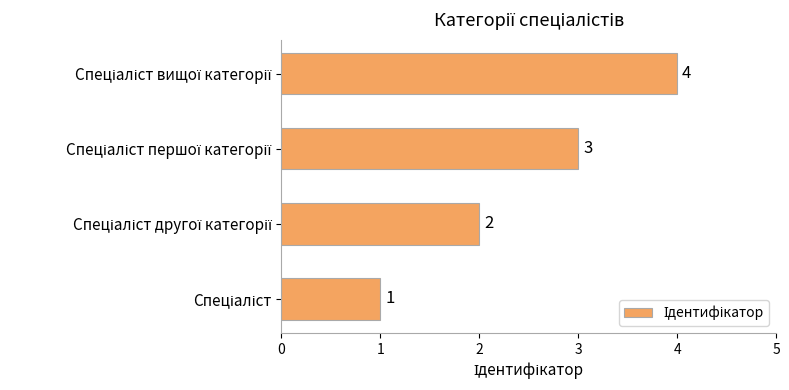

Count the values in the range 2 to 4.

3